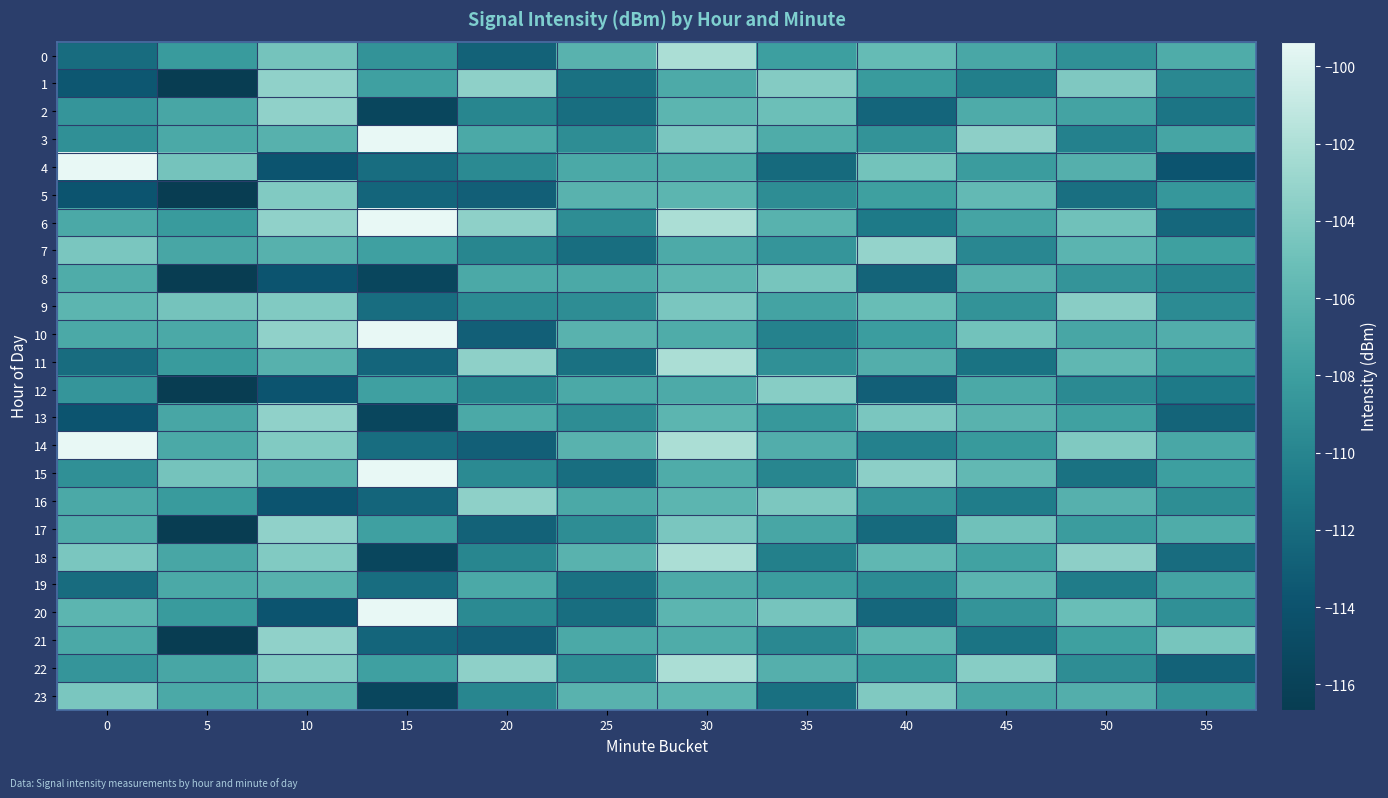

Reading right to left, transcribe all the data shown in this chart.

0: 55=-106.8	50=-109.1	45=-107.2	40=-105.5	35=-108.0	30=-102.1	25=-106.2	20=-112.7	15=-108.9	10=-104.7	5=-108.3	0=-111.9
1: 55=-109.7	50=-104.2	45=-110.5	40=-108.3	35=-103.9	30=-106.9	25=-111.5	20=-103.5	15=-107.8	10=-103.4	5=-116.7	0=-113.6
2: 55=-111.2	50=-107.6	45=-106.9	40=-112.4	35=-105.1	30=-106.0	25=-111.8	20=-110.0	15=-115.5	10=-103.4	5=-107.3	0=-108.7
3: 55=-107.4	50=-110.3	45=-103.5	40=-108.9	35=-106.8	30=-104.4	25=-109.4	20=-107.1	15=-99.4	10=-106.3	5=-107.1	0=-109.1
4: 55=-113.8	50=-106.5	45=-108.2	40=-104.7	35=-112.1	30=-106.8	25=-107.1	20=-109.6	15=-111.8	10=-113.8	5=-104.7	0=-99.4
5: 55=-108.6	50=-111.7	45=-105.6	40=-107.9	35=-109.4	30=-106.0	25=-106.2	20=-112.9	15=-112.5	10=-104.1	5=-116.7	0=-113.8
6: 55=-112.3	50=-104.9	45=-107.5	40=-110.8	35=-106.3	30=-102.1	25=-109.4	20=-103.5	15=-99.4	10=-103.4	5=-108.3	0=-107.1
7: 55=-107.9	50=-106.1	45=-109.8	40=-103.2	35=-108.7	30=-106.9	25=-111.8	20=-110.0	15=-107.8	10=-106.3	5=-107.3	0=-104.4
8: 55=-110.1	50=-108.8	45=-106.4	40=-112.6	35=-104.5	30=-106.0	25=-107.1	20=-107.1	15=-115.5	10=-113.8	5=-116.7	0=-106.8
9: 55=-109.5	50=-103.7	45=-108.9	40=-105.3	35=-107.6	30=-104.4	25=-109.4	20=-109.6	15=-111.8	10=-104.1	5=-104.7	0=-106.0
10: 55=-106.7	50=-107.3	45=-104.8	40=-108.1	35=-110.2	30=-106.8	25=-106.2	20=-112.9	15=-99.4	10=-103.4	5=-107.1	0=-107.1
11: 55=-108.4	50=-105.8	45=-111.4	40=-106.6	35=-109.1	30=-102.1	25=-111.5	20=-103.5	15=-112.5	10=-106.3	5=-108.3	0=-111.9
12: 55=-110.8	50=-109.6	45=-107.1	40=-112.9	35=-103.8	30=-106.9	25=-107.1	20=-110.0	15=-107.8	10=-113.8	5=-116.7	0=-108.7
13: 55=-112.6	50=-107.8	45=-106.2	40=-104.4	35=-108.5	30=-106.0	25=-109.4	20=-107.1	15=-115.5	10=-103.4	5=-107.3	0=-113.8
14: 55=-107.2	50=-104.1	45=-108.4	40=-110.3	35=-106.7	30=-102.1	25=-106.2	20=-112.9	15=-111.8	10=-104.1	5=-107.1	0=-99.4
15: 55=-108.0	50=-111.5	45=-105.7	40=-103.6	35=-109.9	30=-106.8	25=-111.8	20=-109.6	15=-99.4	10=-106.3	5=-104.7	0=-109.1
16: 55=-109.3	50=-106.4	45=-110.6	40=-108.7	35=-104.3	30=-106.0	25=-107.1	20=-103.5	15=-112.5	10=-113.8	5=-108.3	0=-107.1
17: 55=-106.8	50=-108.2	45=-104.9	40=-112.1	35=-107.3	30=-104.4	25=-109.4	20=-112.7	15=-107.8	10=-103.4	5=-116.7	0=-106.8
18: 55=-111.9	50=-103.5	45=-107.7	40=-105.8	35=-110.4	30=-102.1	25=-106.2	20=-110.0	15=-115.5	10=-104.1	5=-107.3	0=-104.4
19: 55=-107.6	50=-110.7	45=-106.1	40=-109.5	35=-108.2	30=-106.9	25=-111.5	20=-107.1	15=-111.8	10=-106.3	5=-107.1	0=-111.9
20: 55=-109.1	50=-105.2	45=-108.8	40=-112.3	35=-104.6	30=-106.0	25=-111.8	20=-109.6	15=-99.4	10=-113.8	5=-108.3	0=-106.0
21: 55=-104.5	50=-107.9	45=-111.3	40=-106.0	35=-109.7	30=-106.8	25=-107.1	20=-112.9	15=-112.5	10=-103.4	5=-116.7	0=-107.1
22: 55=-112.7	50=-109.4	45=-103.8	40=-108.4	35=-106.5	30=-102.1	25=-109.4	20=-103.5	15=-107.8	10=-104.1	5=-107.3	0=-108.7
23: 55=-108.9	50=-106.6	45=-107.3	40=-104.1	35=-111.6	30=-106.0	25=-106.2	20=-110.0	15=-115.5	10=-106.3	5=-107.1	0=-104.4